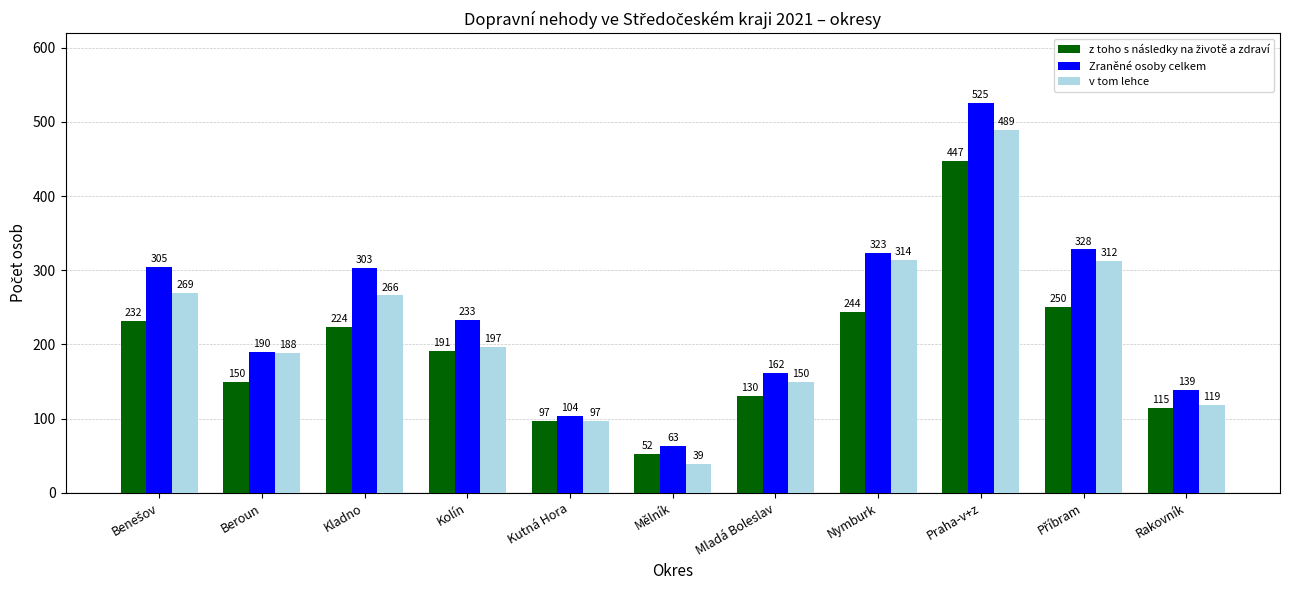

The v tom lehce series shows 39 at Mělník. True or false?

True